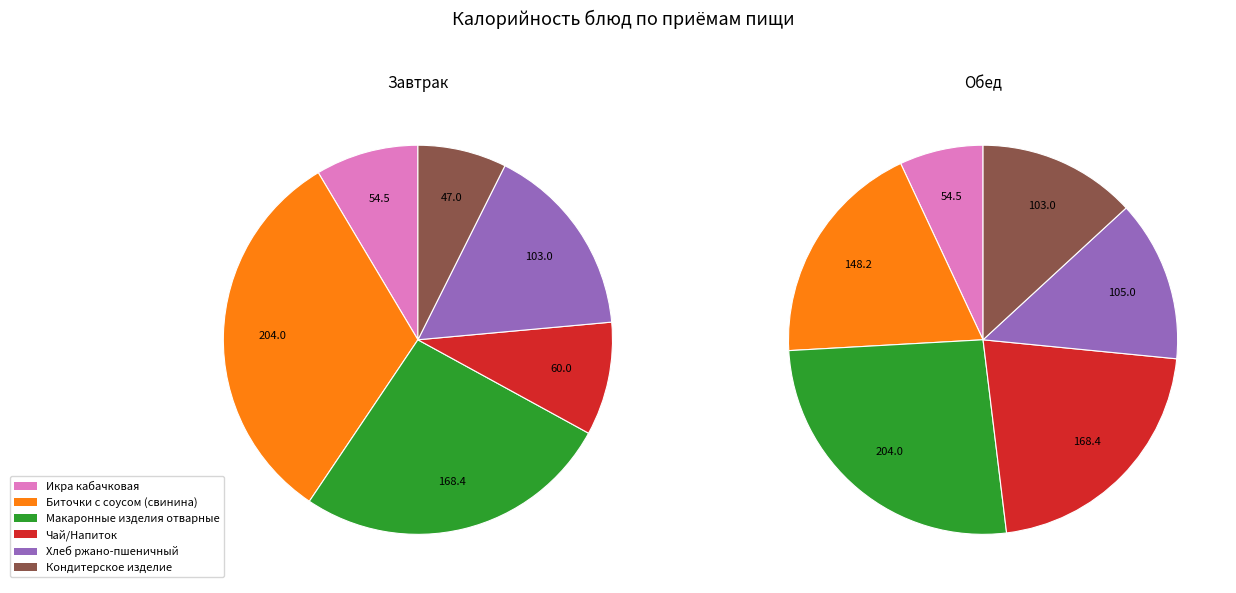

Is it true that Хлеб ржано-пшеничный is 22% of the pie?

False